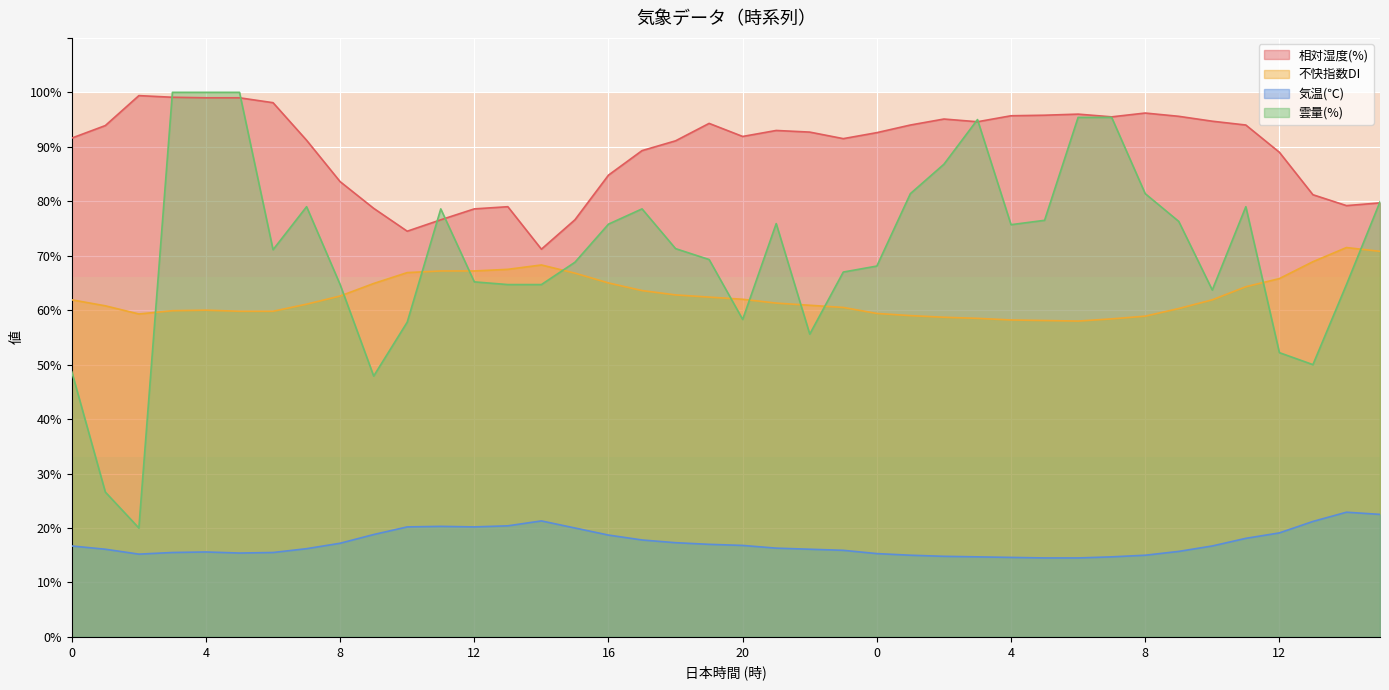

What is the minimum value for 不快指数DI?

58.0